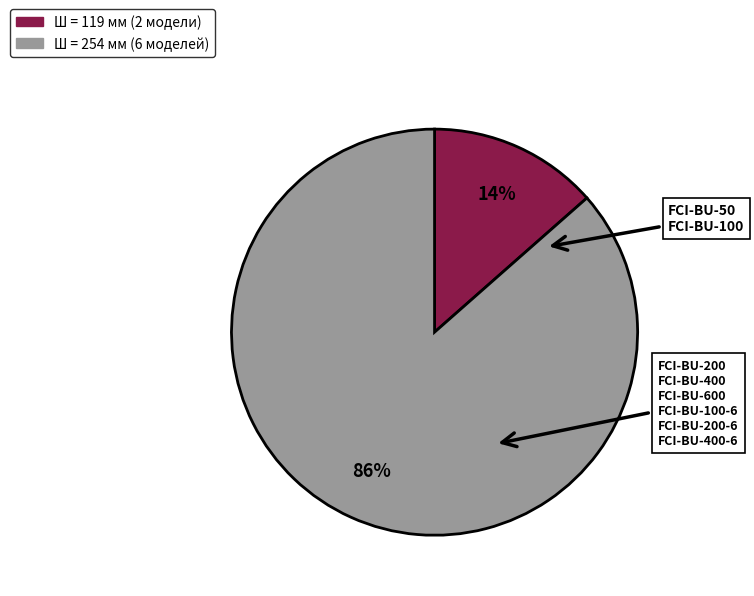

To the nearest percent, what is the average slice percentage?

50%